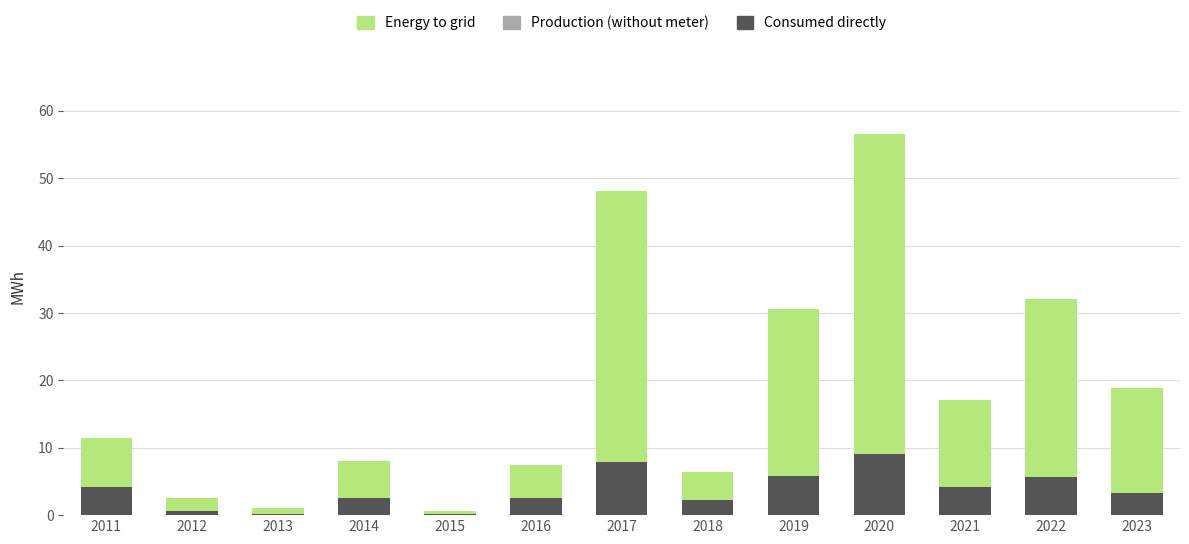

Does the chart contain stacked bars?

Yes